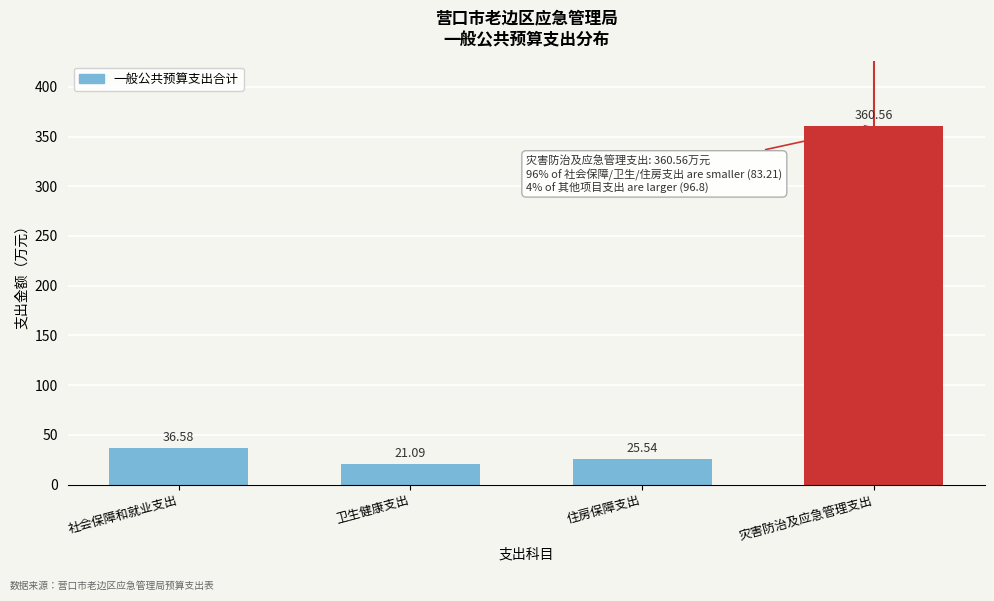

Rank the categories by value from lowest to highest.

卫生健康支出, 住房保障支出, 社会保障和就业支出, 灾害防治及应急管理支出